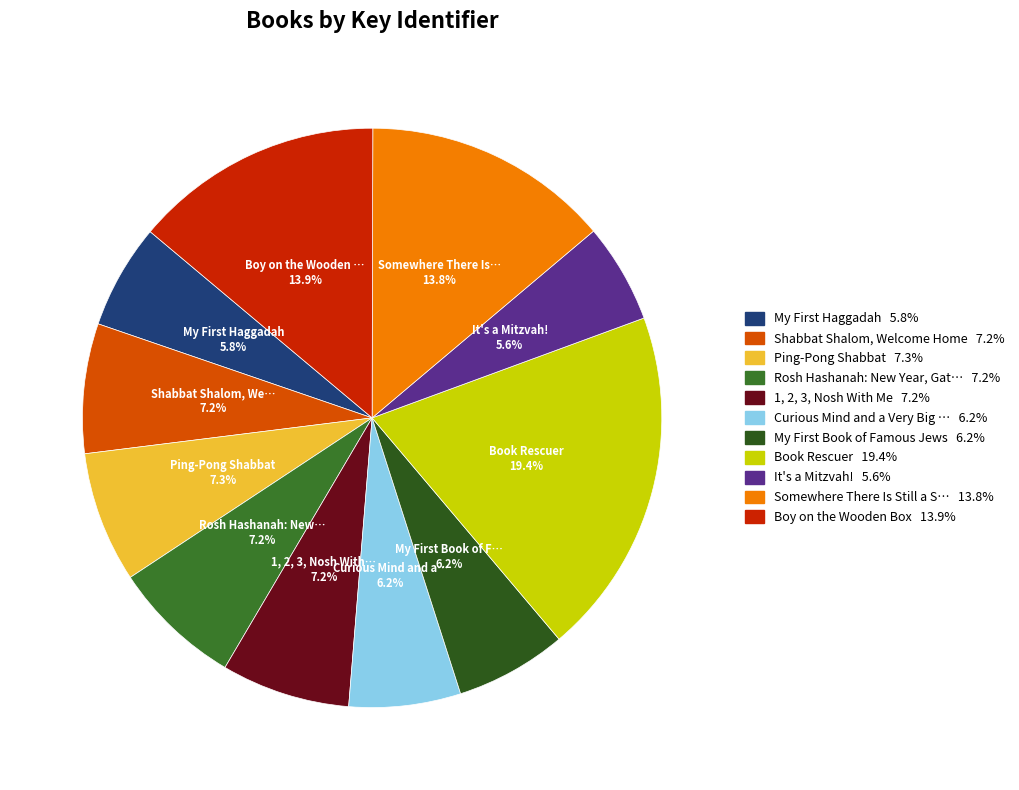

How many slices are in this pie chart?

11